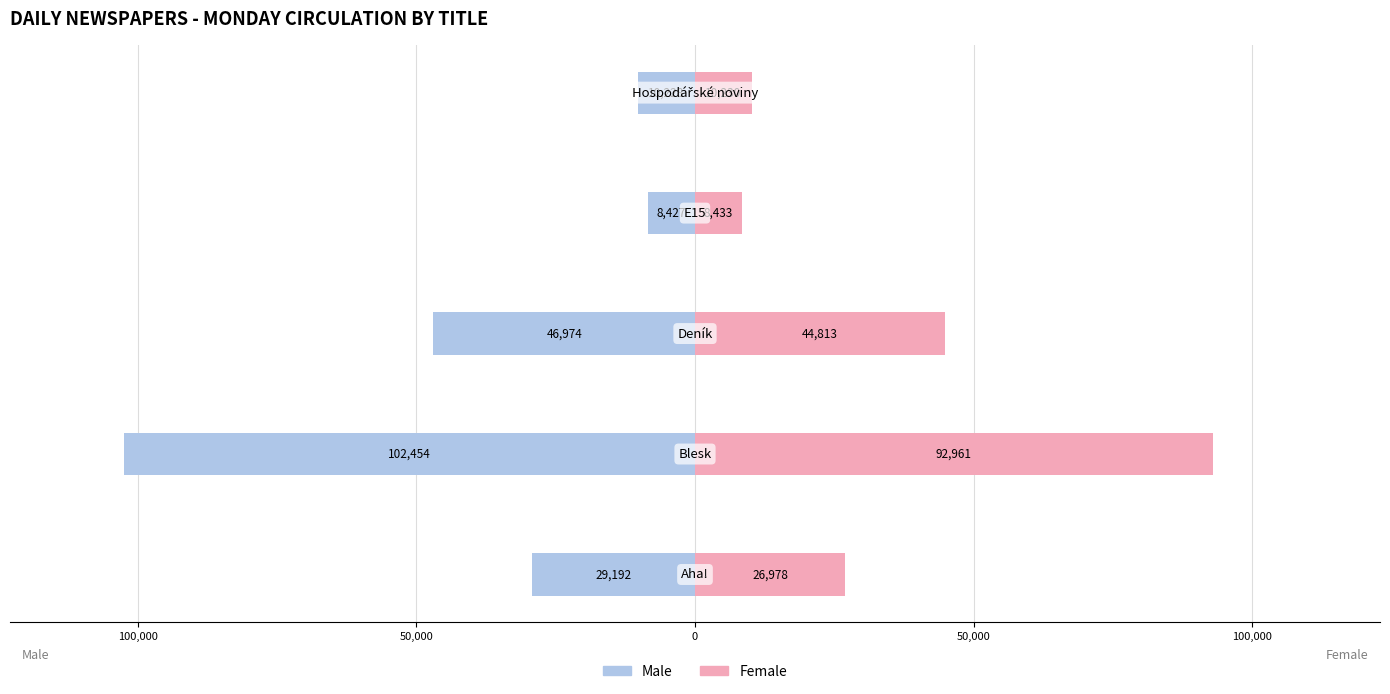

Which series changed the most between 100,000 and 50,000?

Male